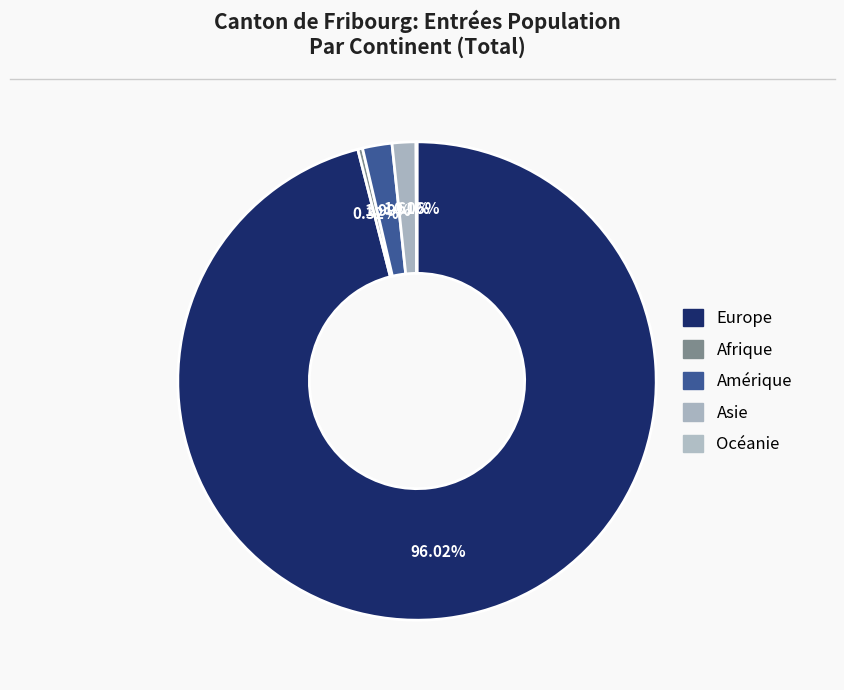

Count the number of slices in the pie.

5